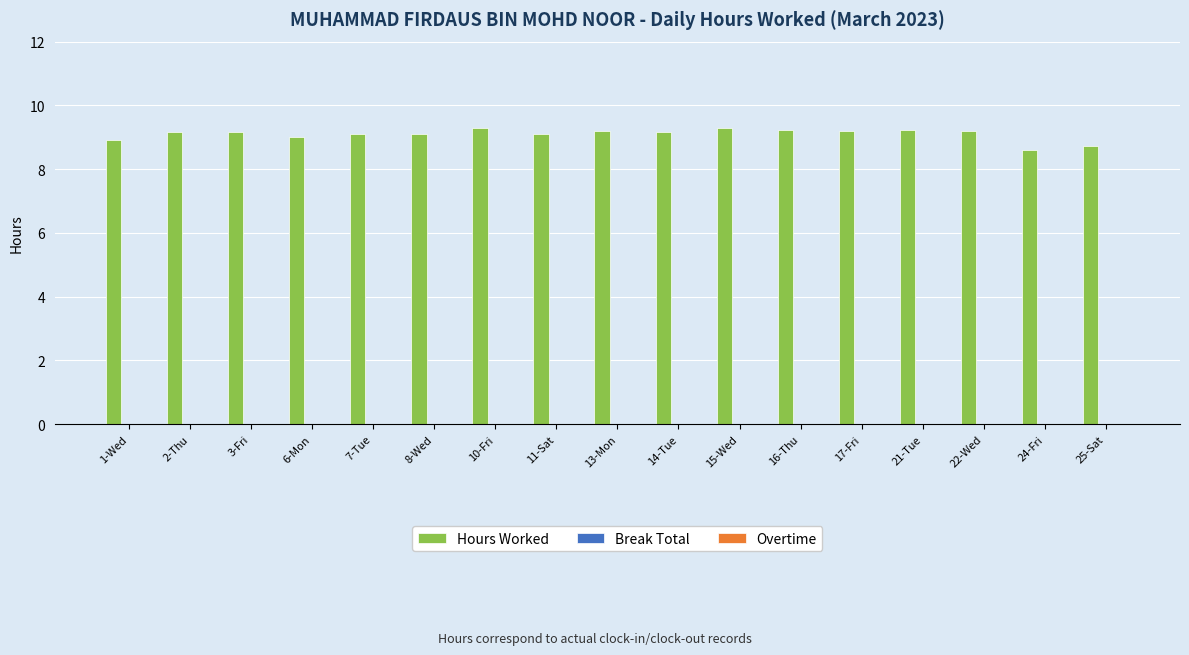

What is the minimum value shown in the chart?

8.6